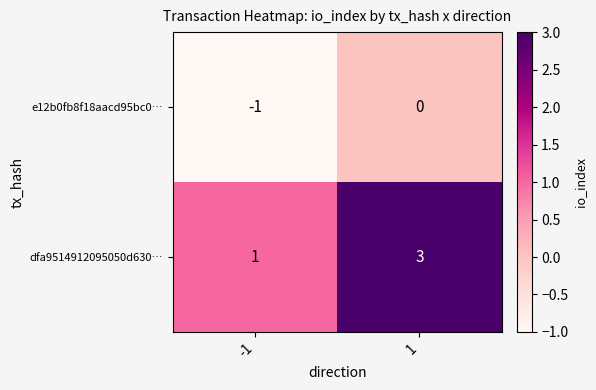

Reading left to right, what are all the values shown in this chart?

e12b0fb8f18aacd95bc0…: -1	0
dfa9514912095050d630…: 1	3